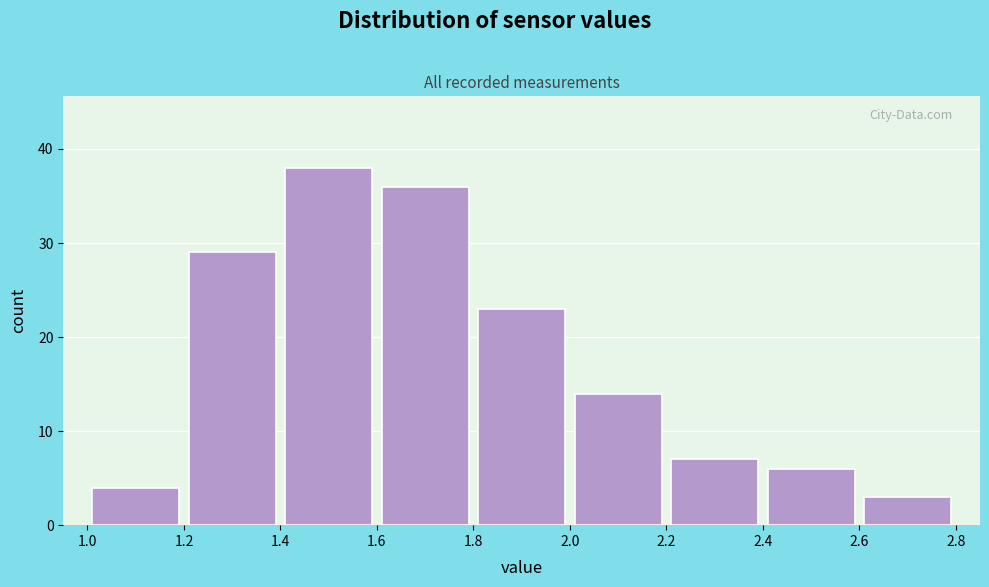

Reading left to right, list every bar in this chart as the range it spans on the x-axis followed by its height. The values are not printed on the chart, so give them approximately, as read against the axis.

1.0 to 1.2: 4
1.2 to 1.4: 29
1.4 to 1.6: 38
1.6 to 1.8: 36
1.8 to 2.0: 23
2.0 to 2.2: 14
2.2 to 2.4: 7
2.4 to 2.6: 6
2.6 to 2.8: 3